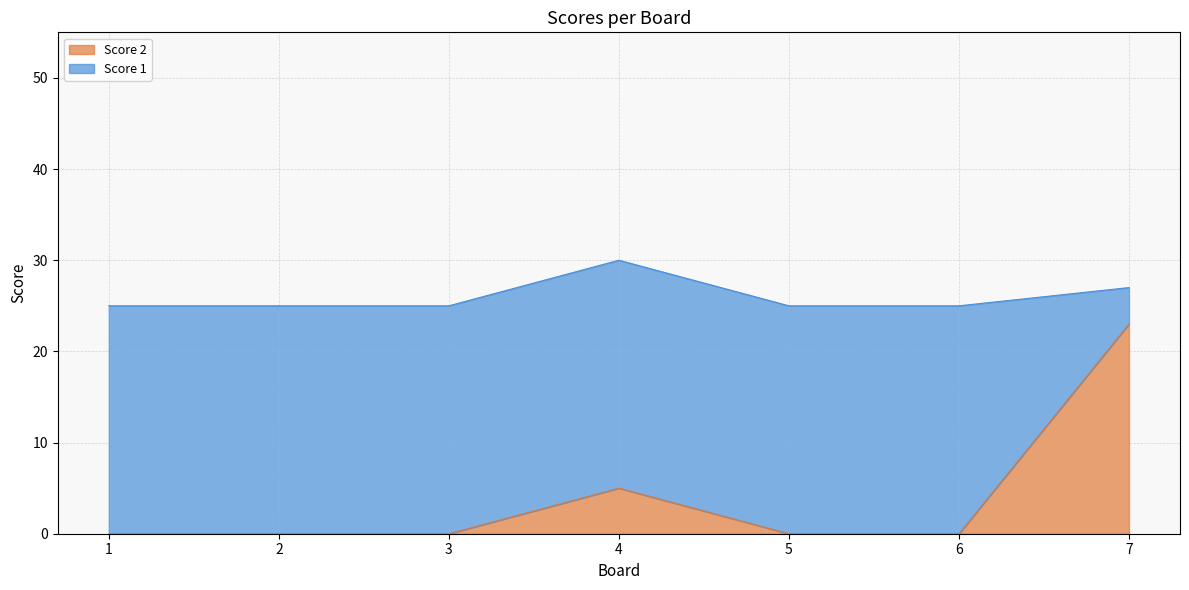

Which has a higher value, 3 or 5?

3